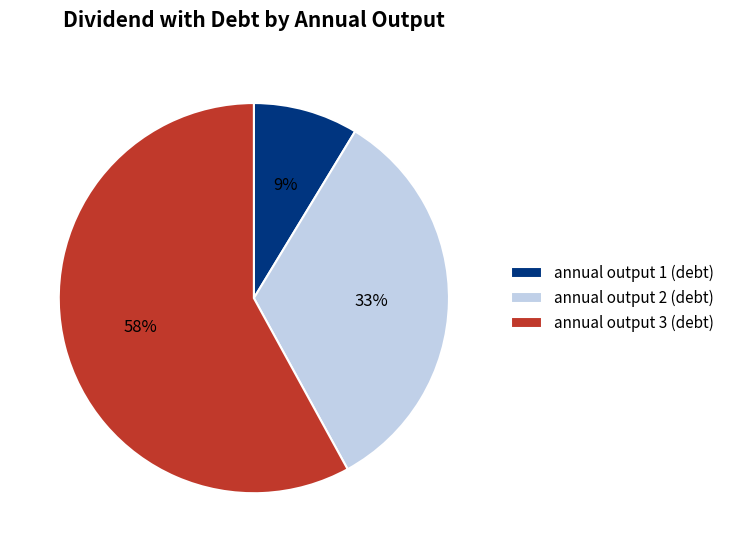

To the nearest percent, what is the average slice percentage?

33%